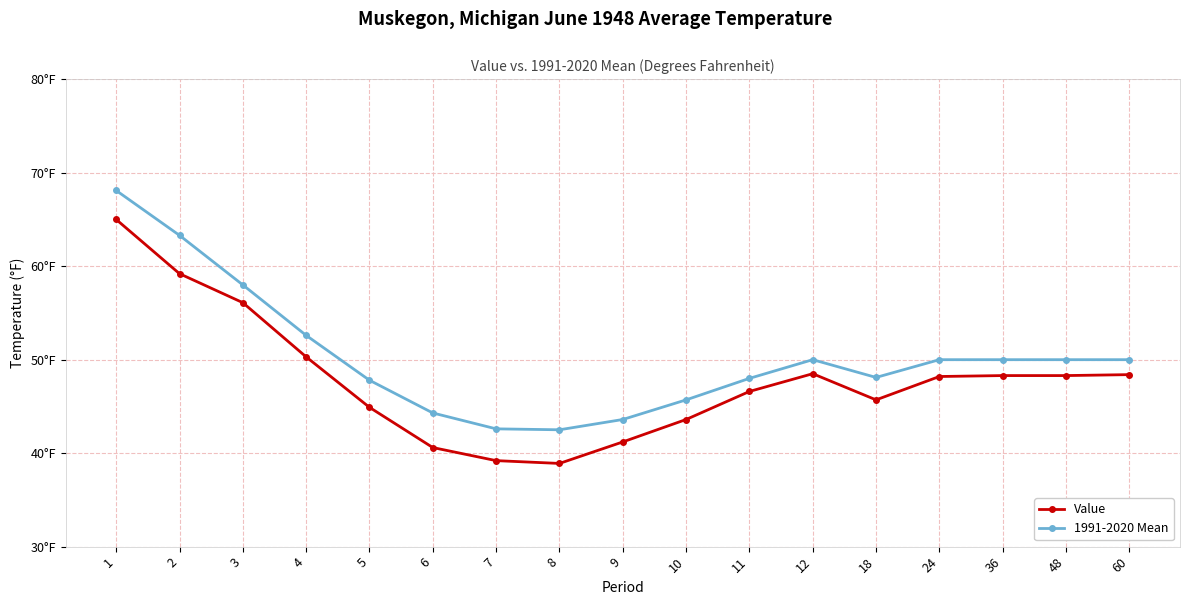

What is the sum of the Value values at 9 and 10?

84.8